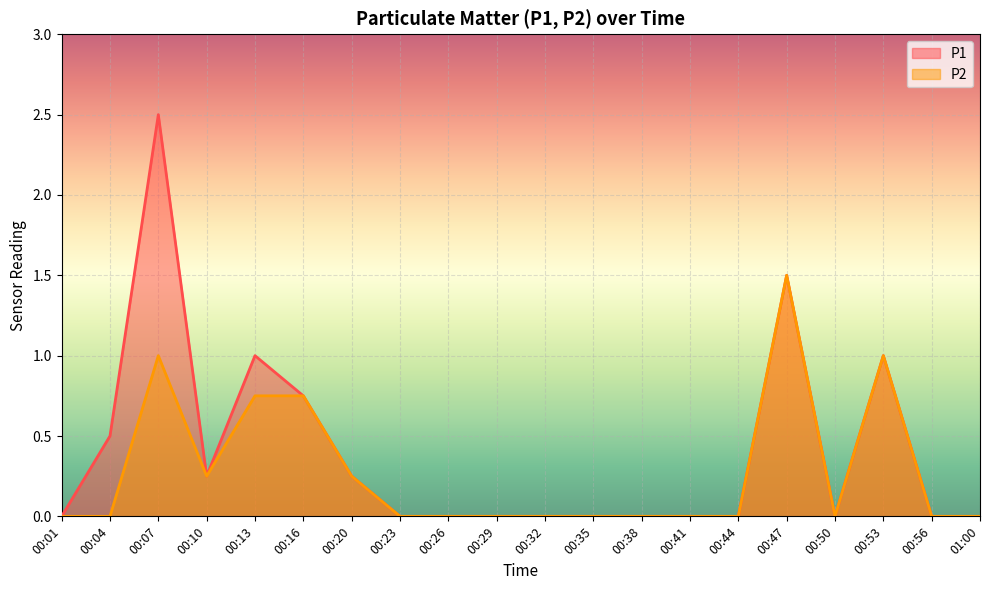

What is the difference between the P1 values at 00:20 and 00:50?

0.2